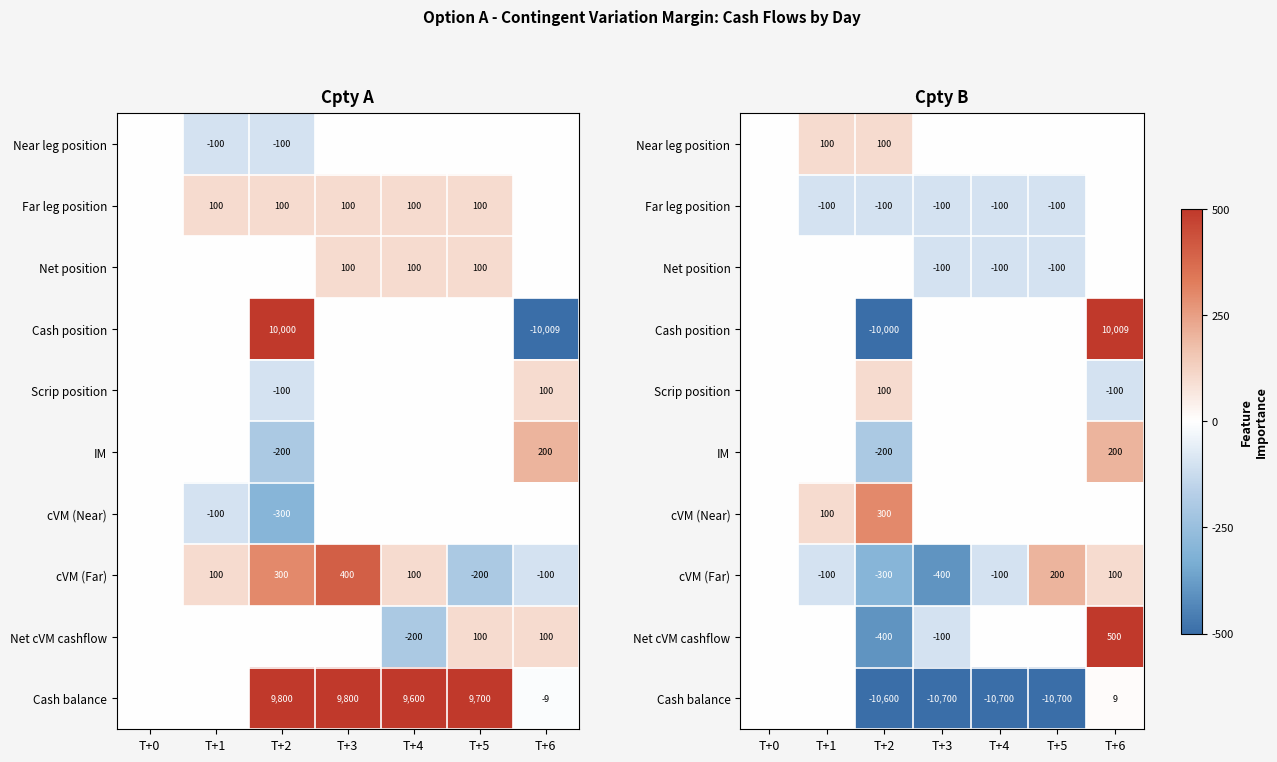

The Net cVM cashflow series shows -25 at T+3. True or false?

False